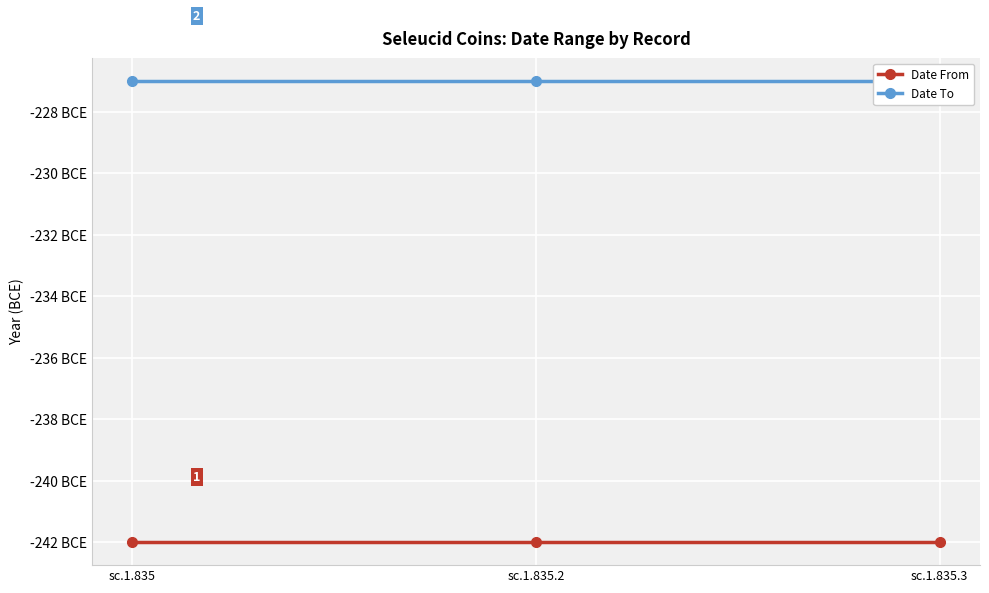

What is the spread (max minus min) of values at sc.1.835?

15